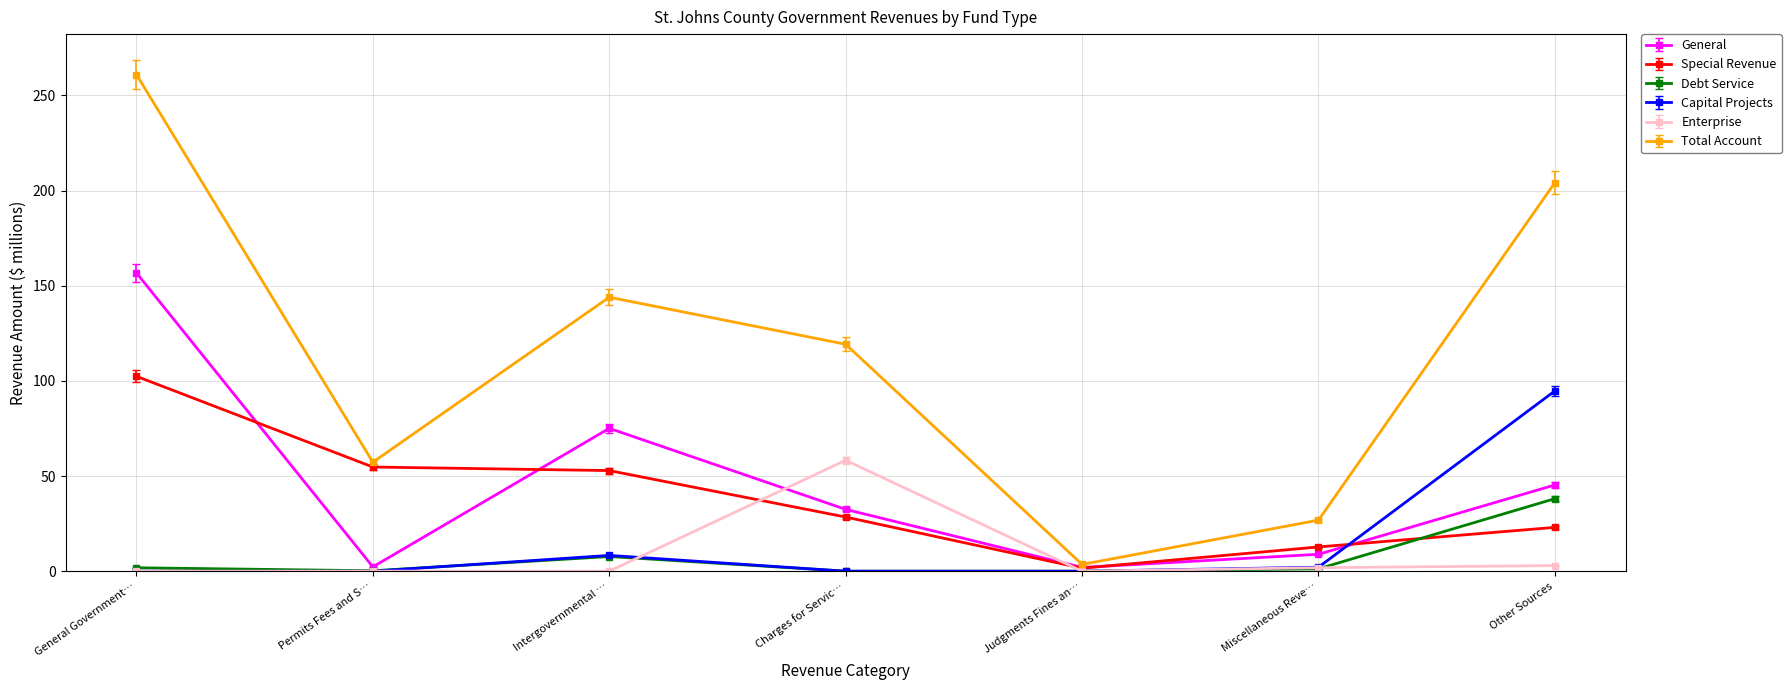

What is the average value of the Capital Projects series?

15.0